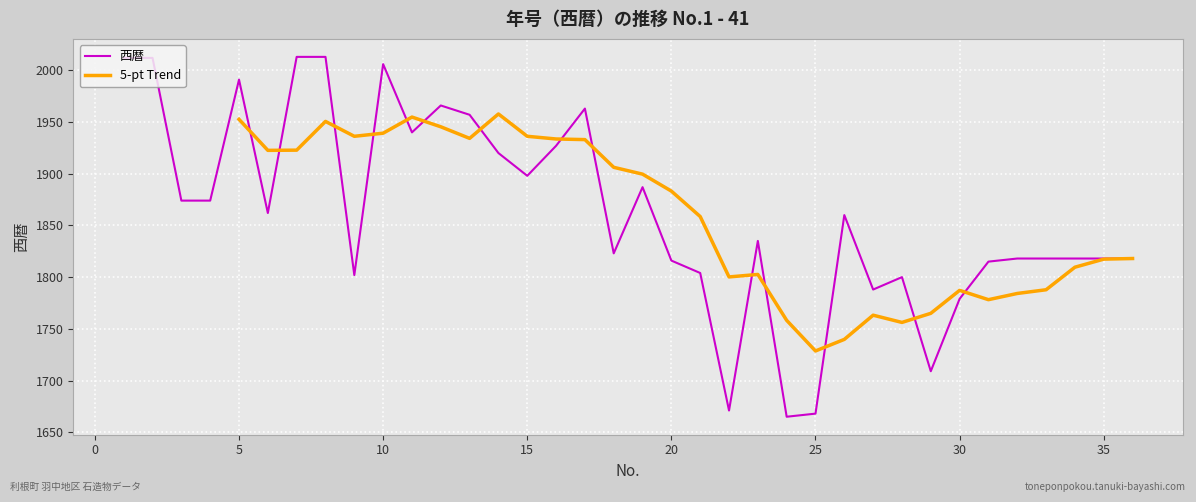

Which has a higher value, 1 or 13?

1